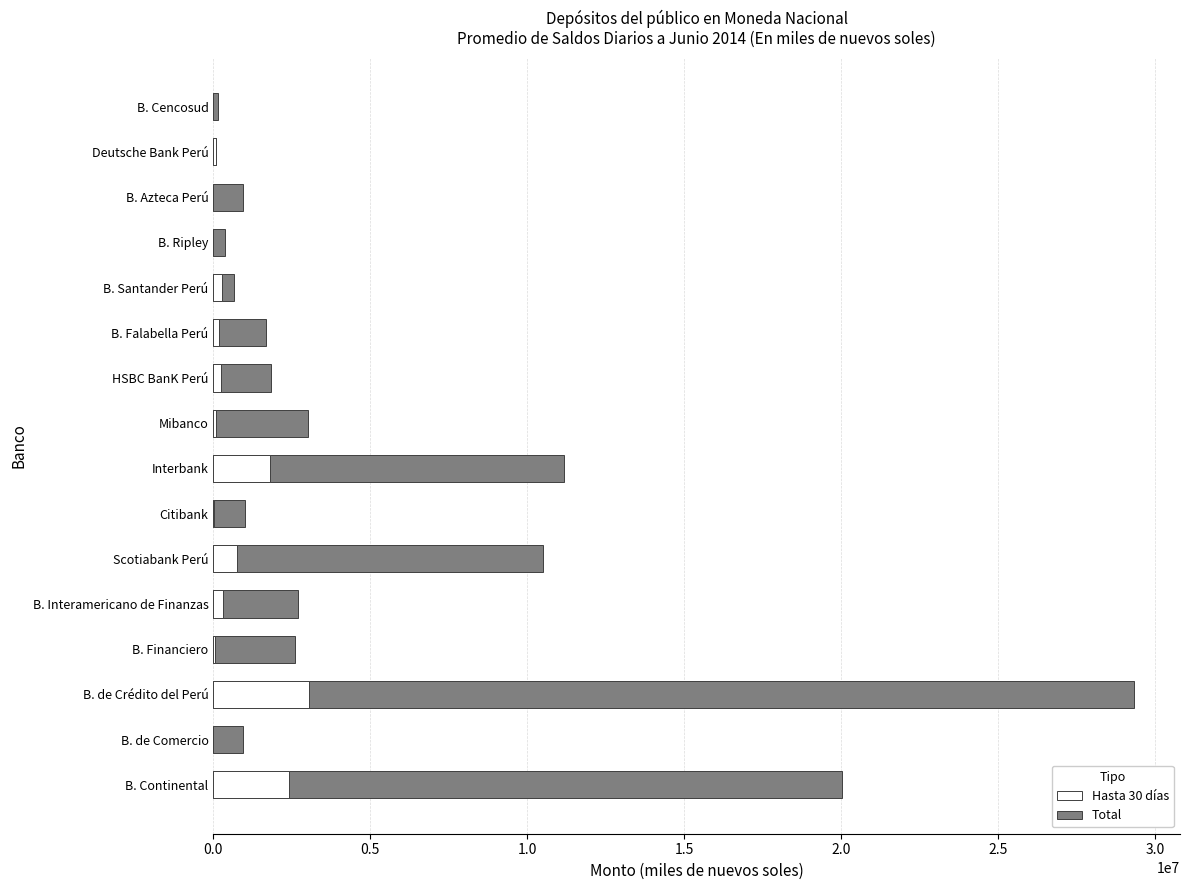

How many values in the Hasta 30 días series are below 177637?

8